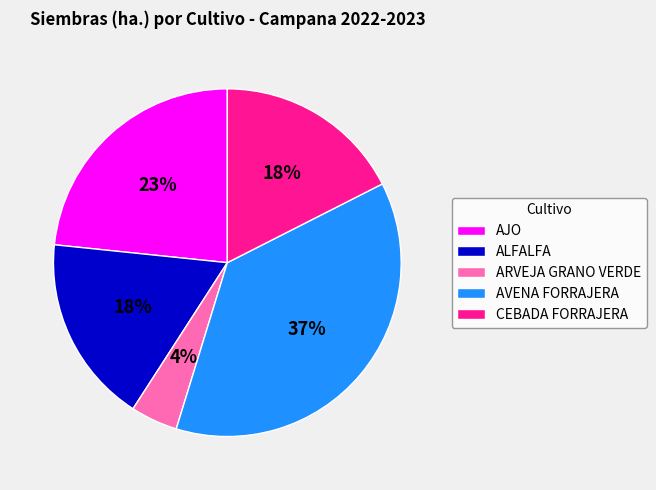

What percentage is the ALFALFA slice, to the nearest percent?

18%